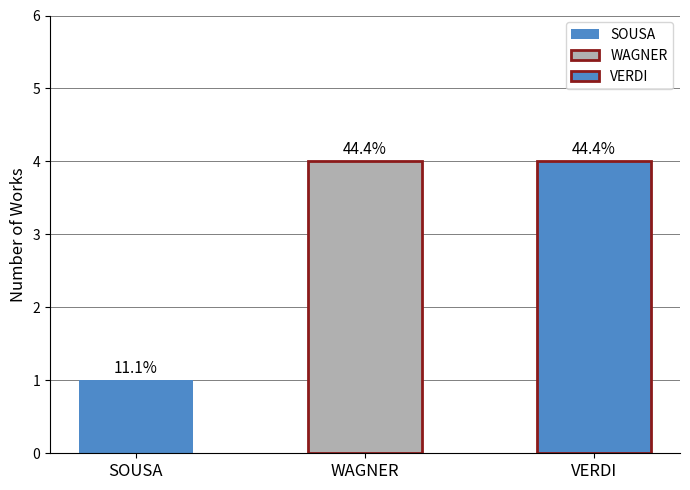

Which has a higher value, SOUSA or WAGNER?

WAGNER